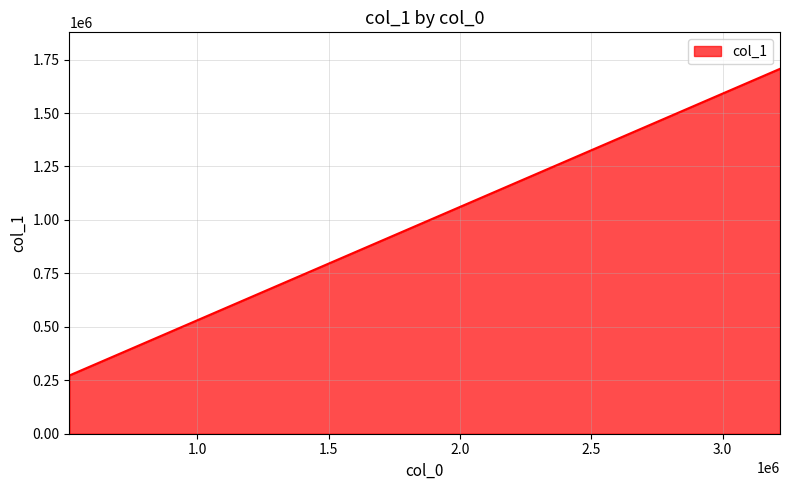

What is the label of the 3rd point from the left?

513800.91386554623